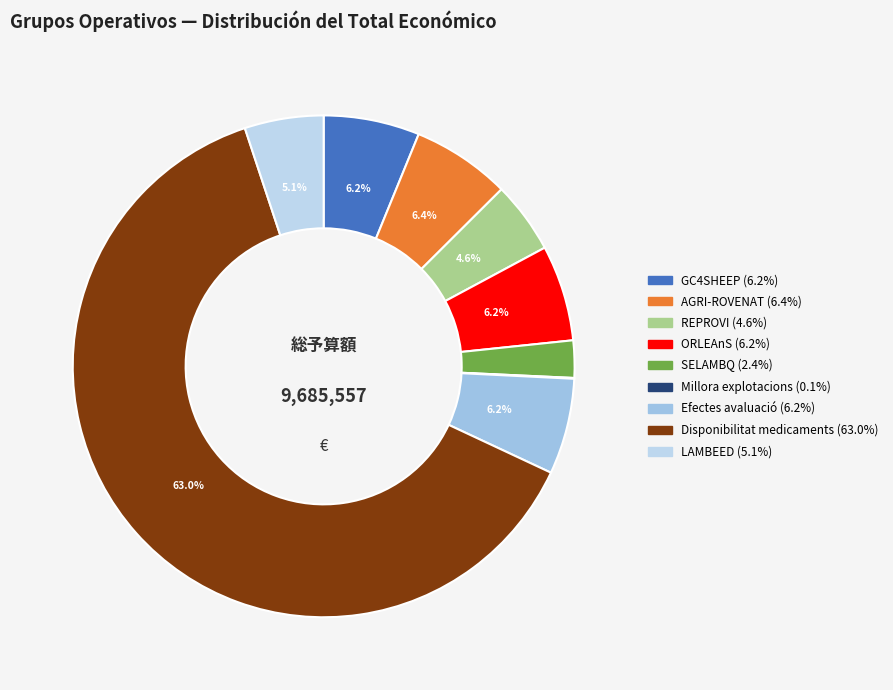

To the nearest percent, what is the difference between the largest and smallest slice percentages?

63%